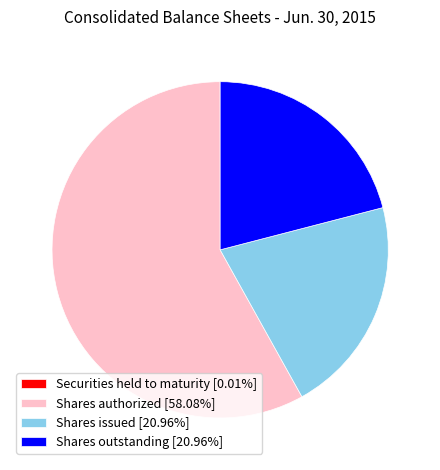

Do Shares outstanding [20.96%] and Shares authorized [58.08%] together represent more than half of the pie?

Yes